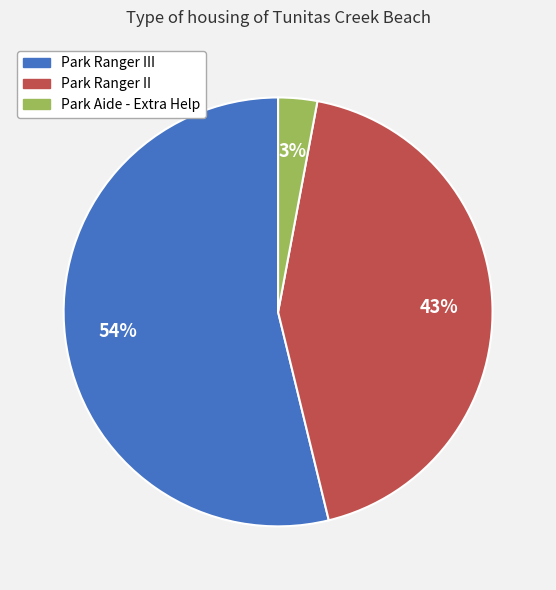

To the nearest percent, what is the difference between the largest and smallest slice percentages?

51%